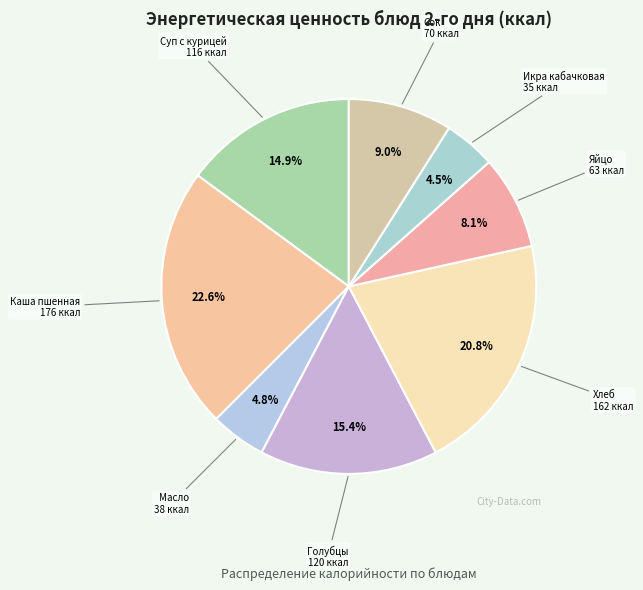

How many segments does this pie chart have?

8